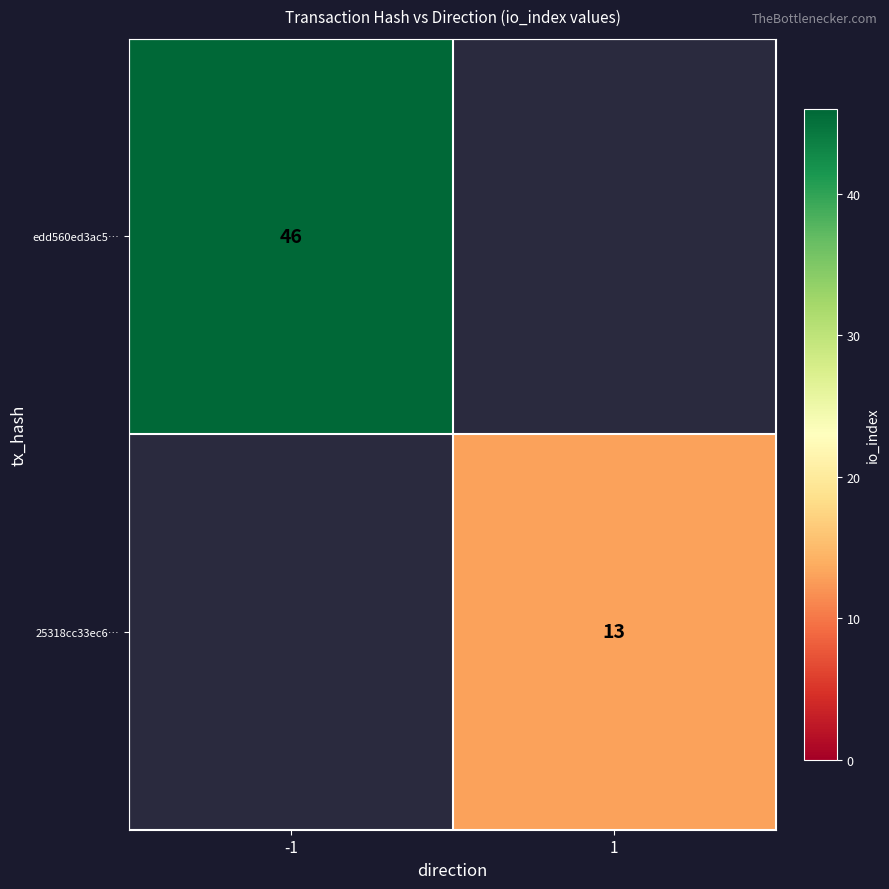

The 25318cc33ec6… series shows 13 at 1. True or false?

True